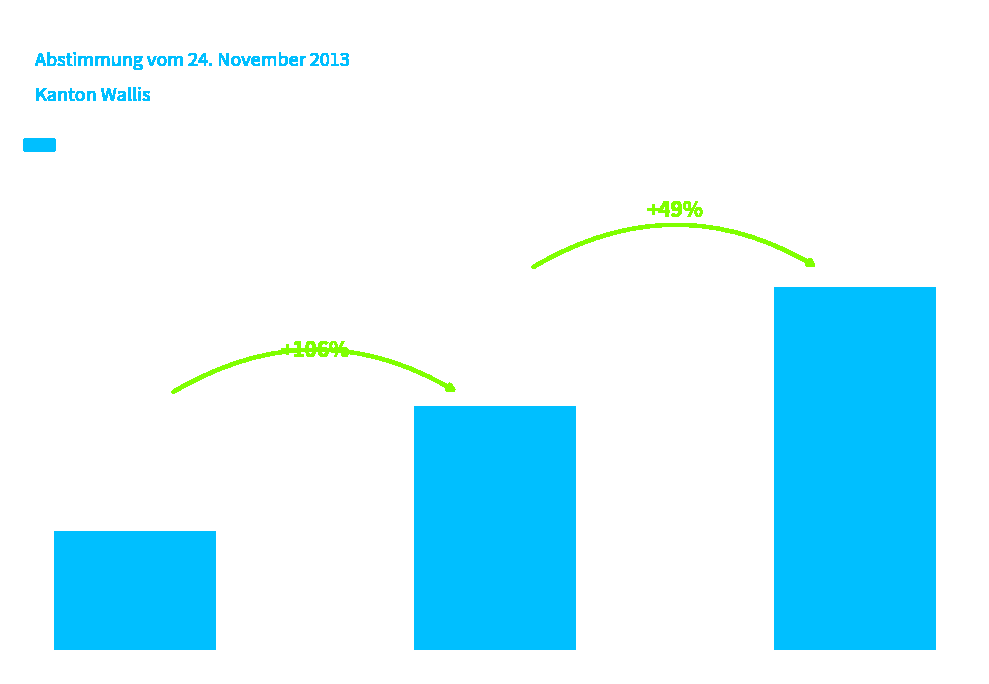

What is the average value?

79772